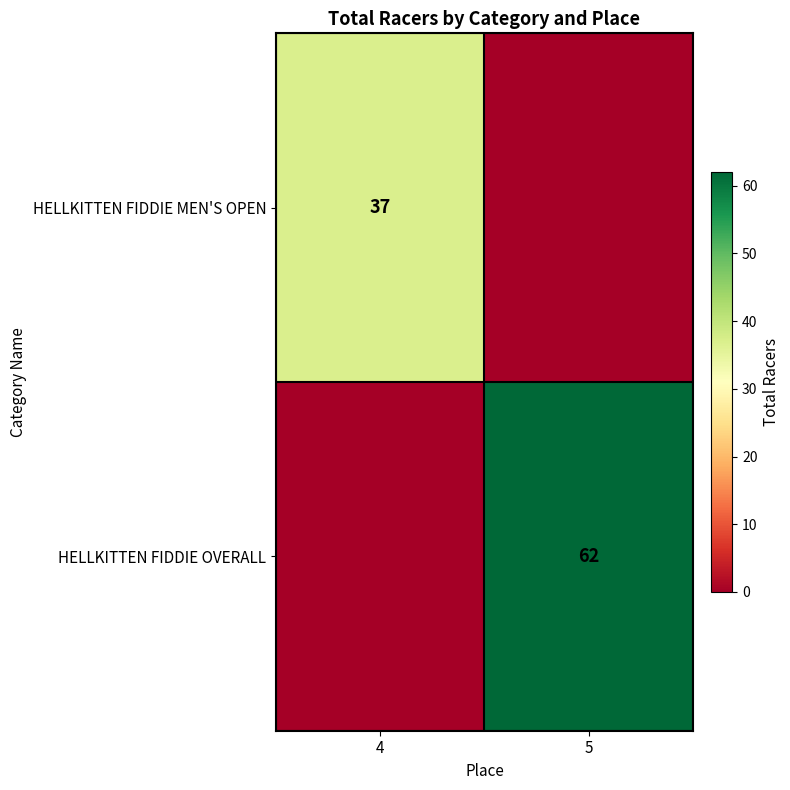

Is it true that HELLKITTEN FIDDIE OVERALL equals 26 at 5?

False